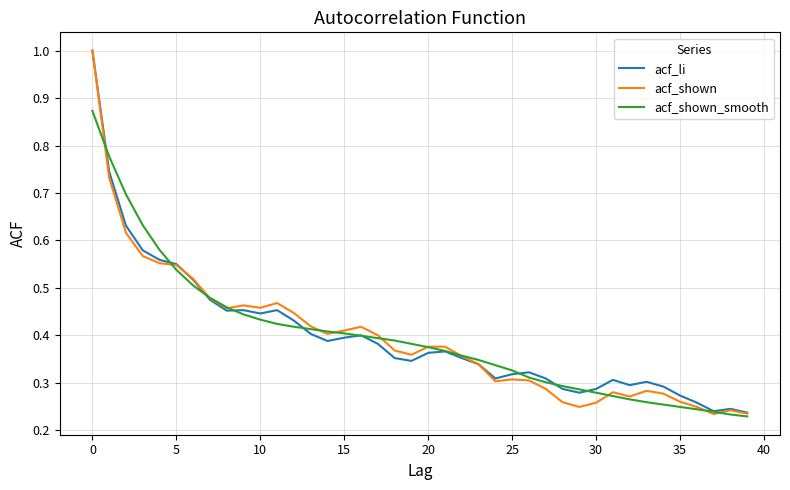

Which series has the largest range (max minus min)?

acf_shown